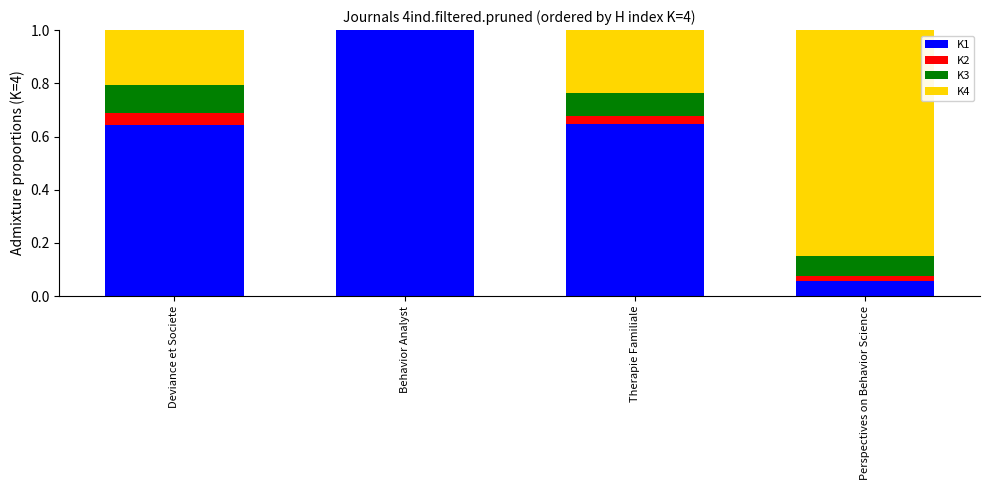

What is the total value across all series at Therapie Familiale?

1.0